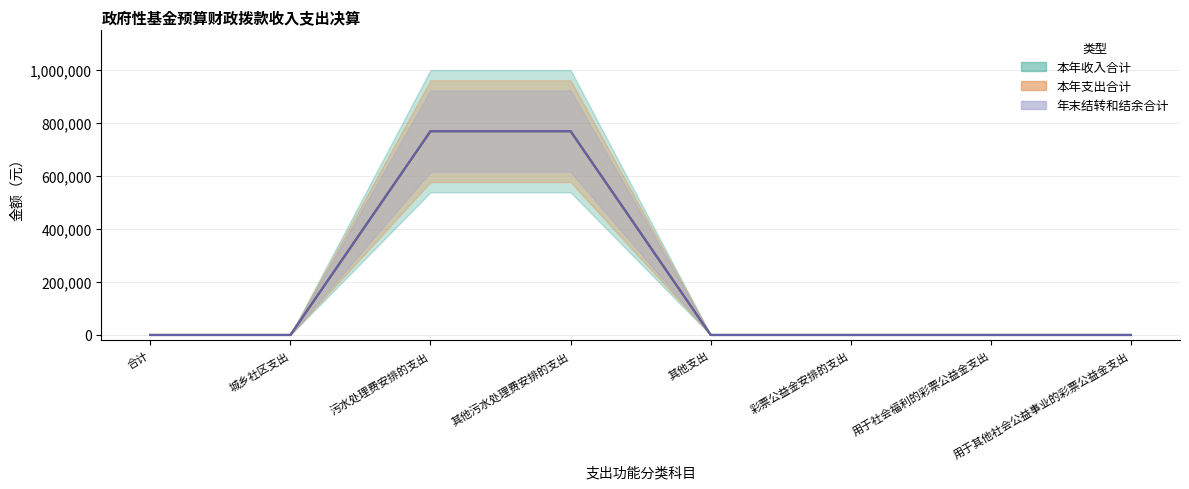

True or false: 年末结转和结余合计 has more than 0 interior local peaks.

False